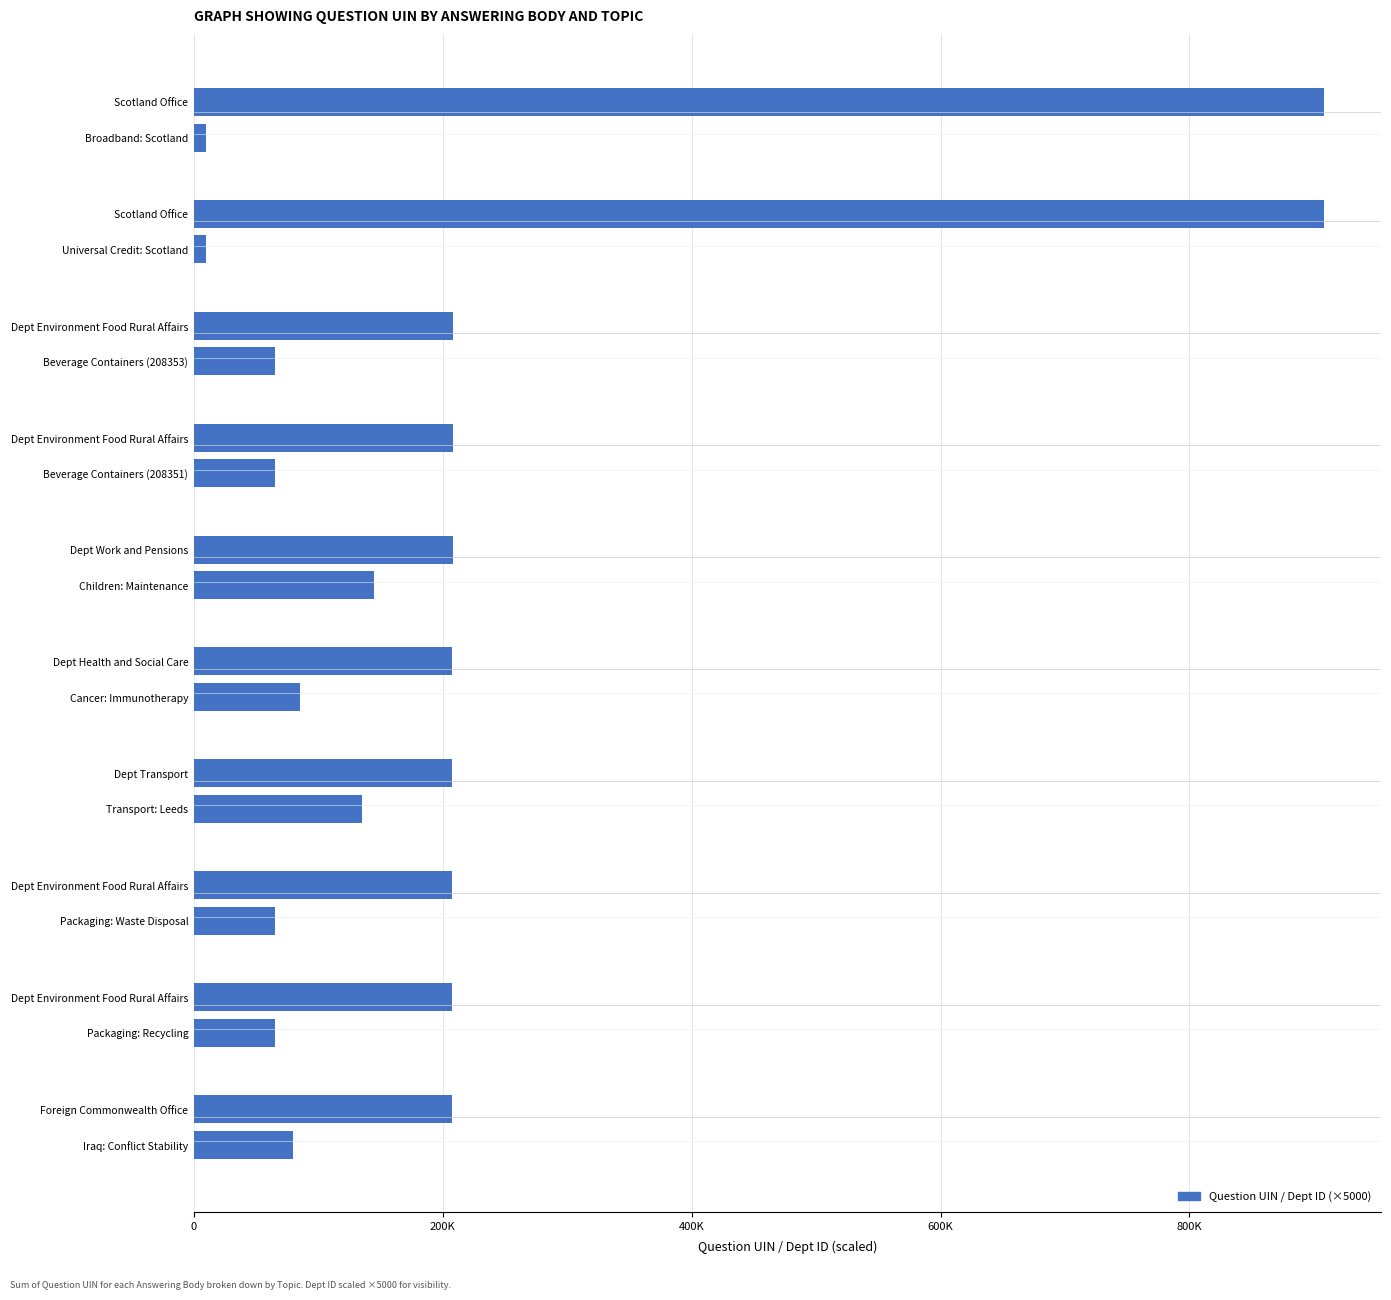

The value of Question UIN at 800K is 281938. True or false?

False